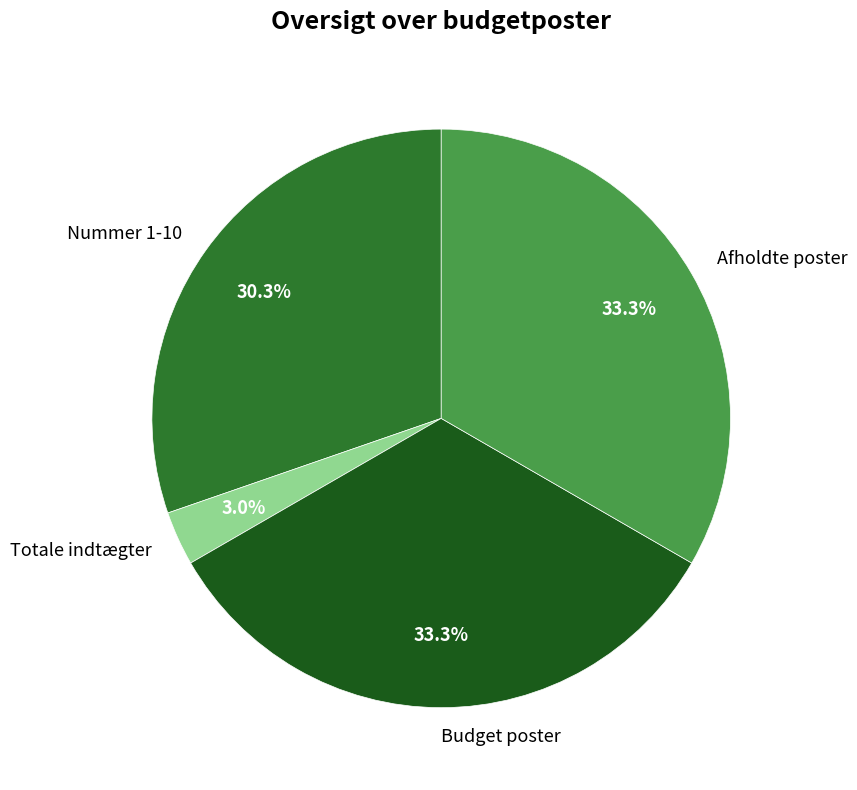

Do Totale indtægter and Afholdte poster together represent more than half of the pie?

No